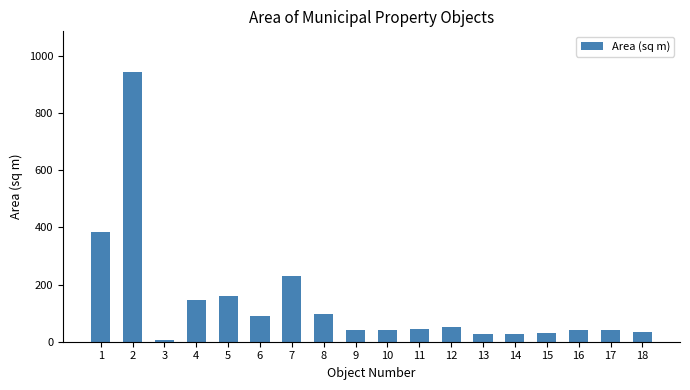

What is the value of the 1st bar from the left?

385.6